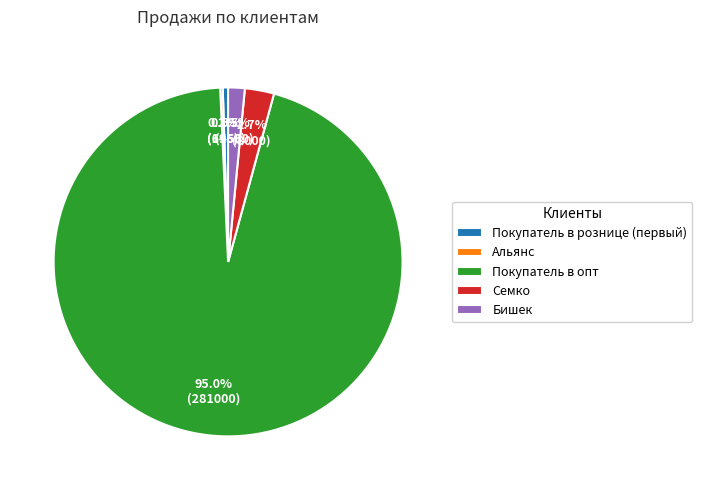

What is the ratio of the value at Семко to the value at Бишек?

1.8